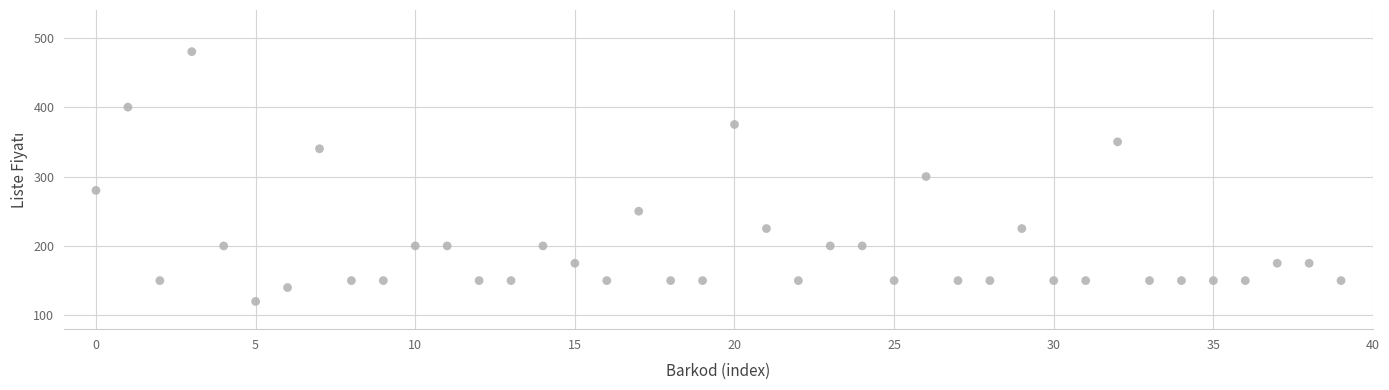

What is the range of Y values (max minus min)?

360